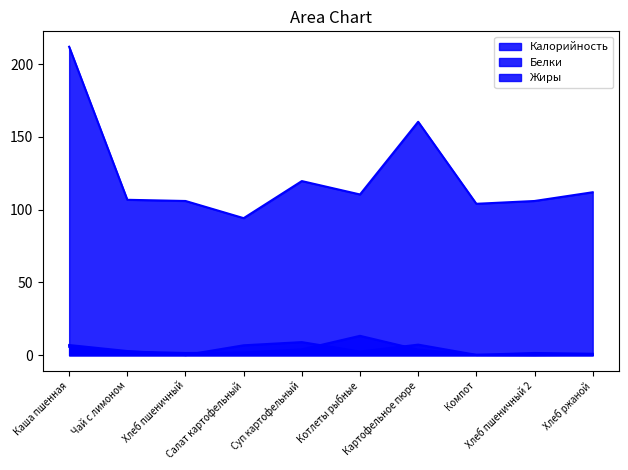

Rank the categories by Калорийность value from lowest to highest.

Салат картофельный, Компот, Хлеб пшеничный, Хлеб пшеничный 2, Чай с лимоном, Котлеты рыбные, Хлеб ржаной, Суп картофельный, Картофельное пюре, Каша пшенная